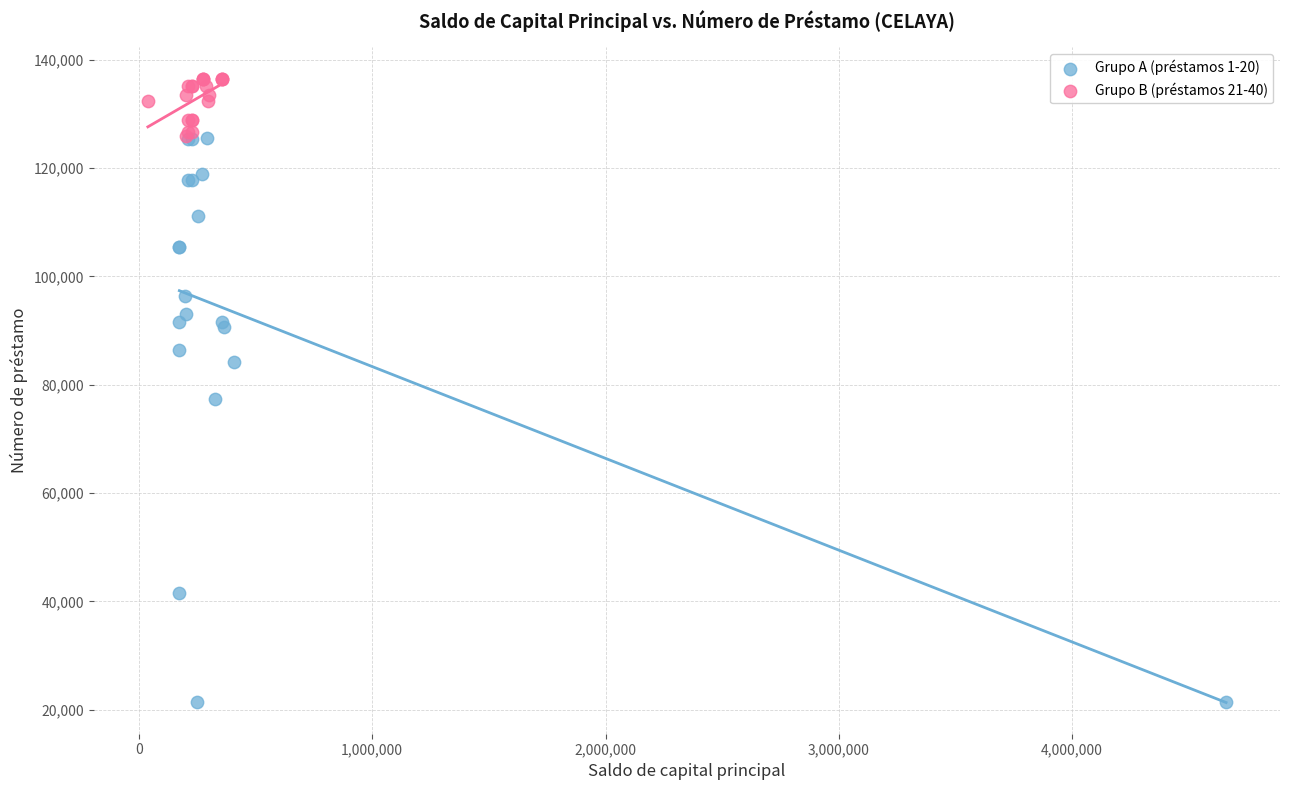

Which series reaches the maximum Y coordinate?

Grupo B (préstamos 21-40)